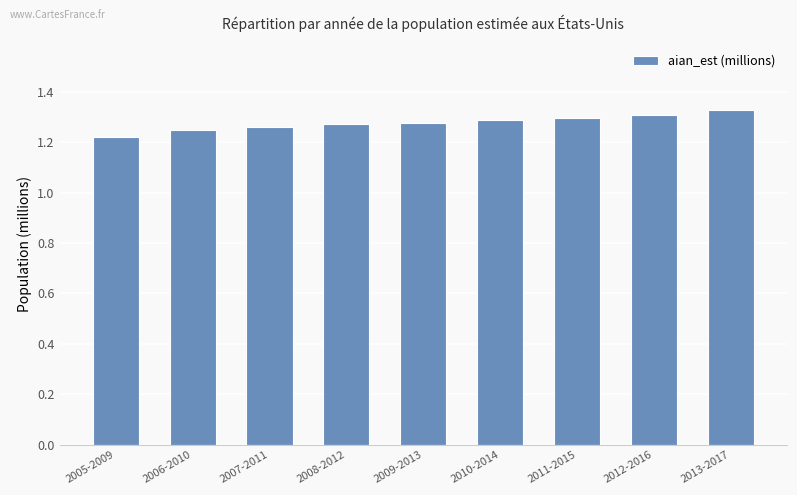

The chart shows a value of 1.3 at 2009-2013. True or false?

True